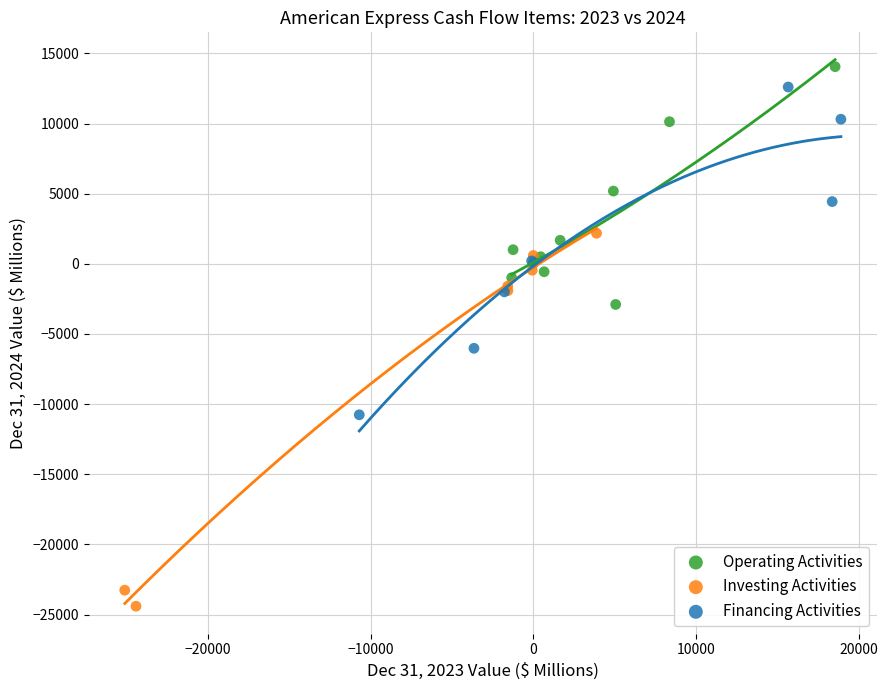

Which series has the largest Y range (max minus min)?

Investing Activities